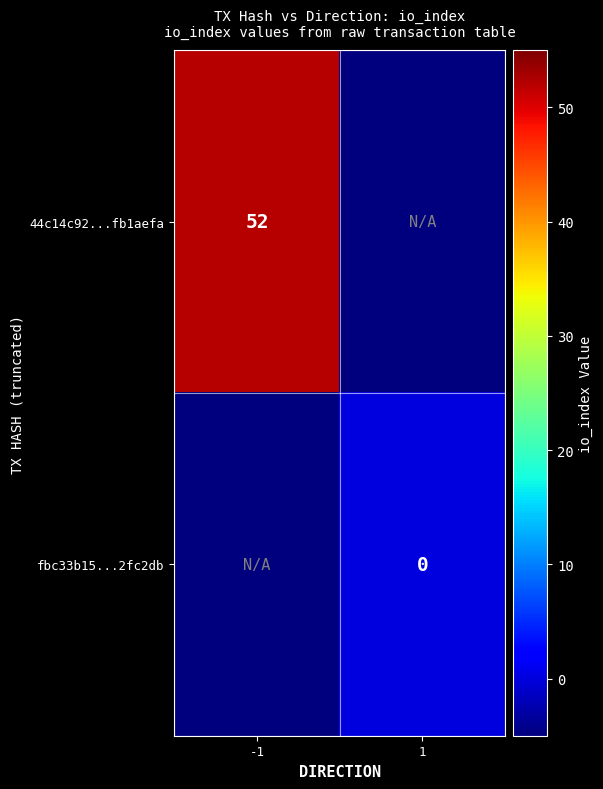

Is it true that 44c14c92...fb1aefa equals 23 at -1?

False